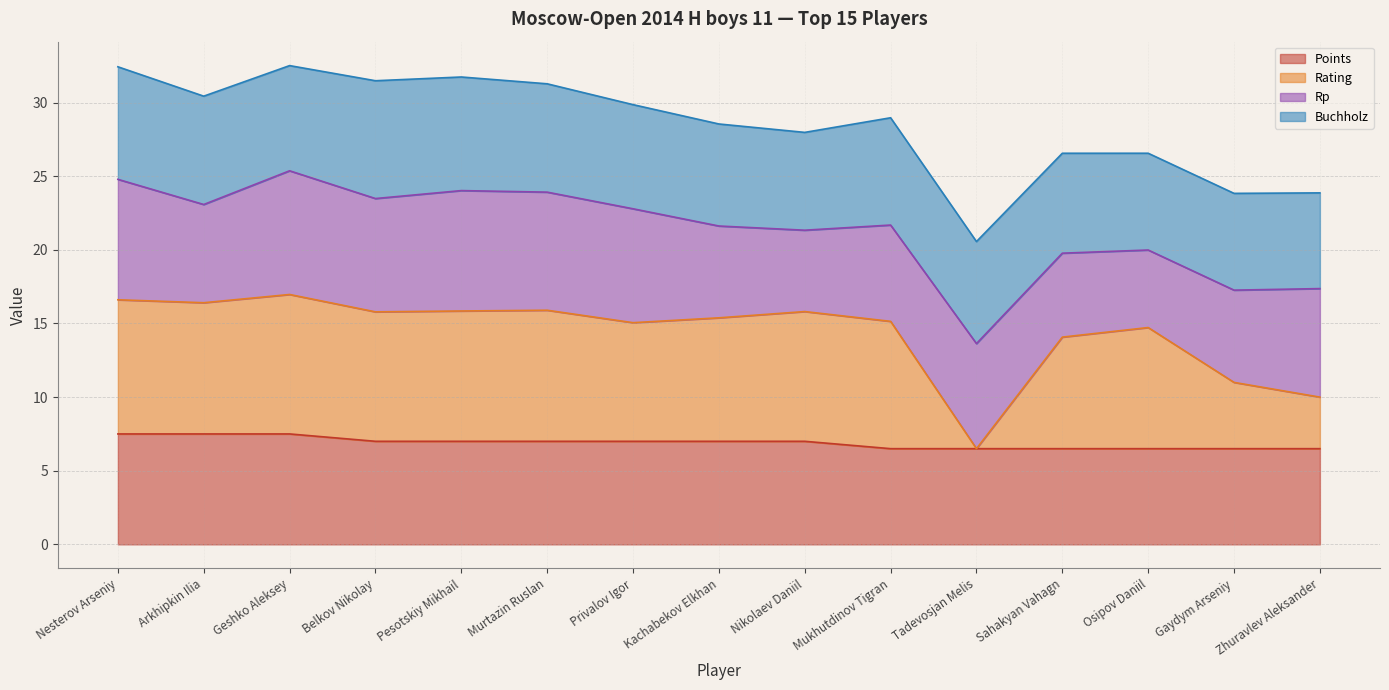

True or false: Points has a value of 7.5 at Nesterov Arseniy.

True